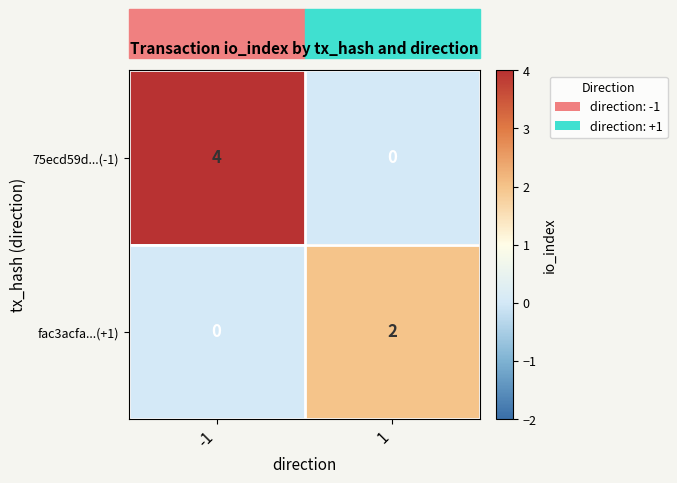

Which series changed the most between -1 and 1?

75ecd59d...(-1)